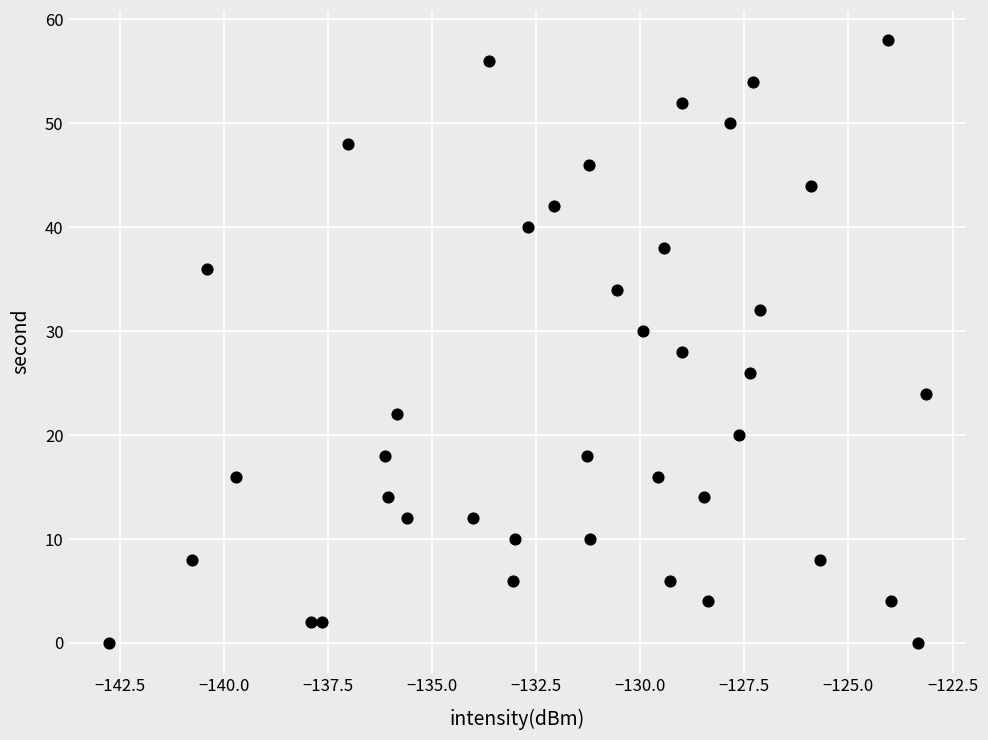

What is the range of Y values (max minus min)?

58